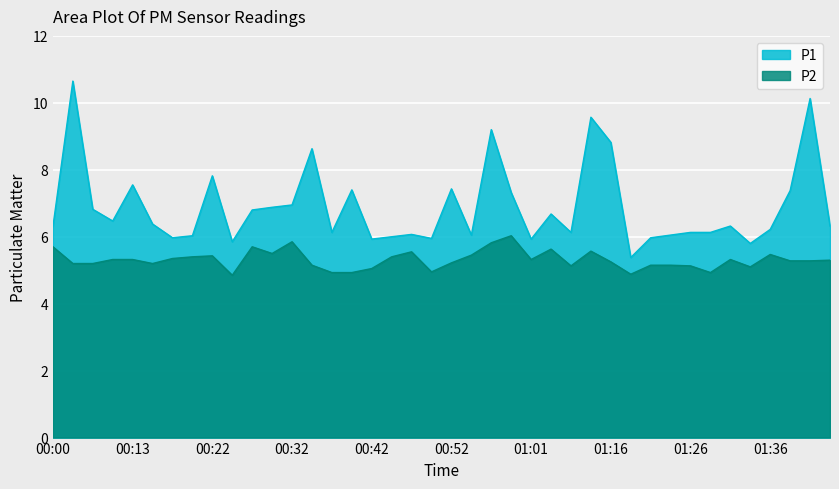

What position from the left is 00:57?

23